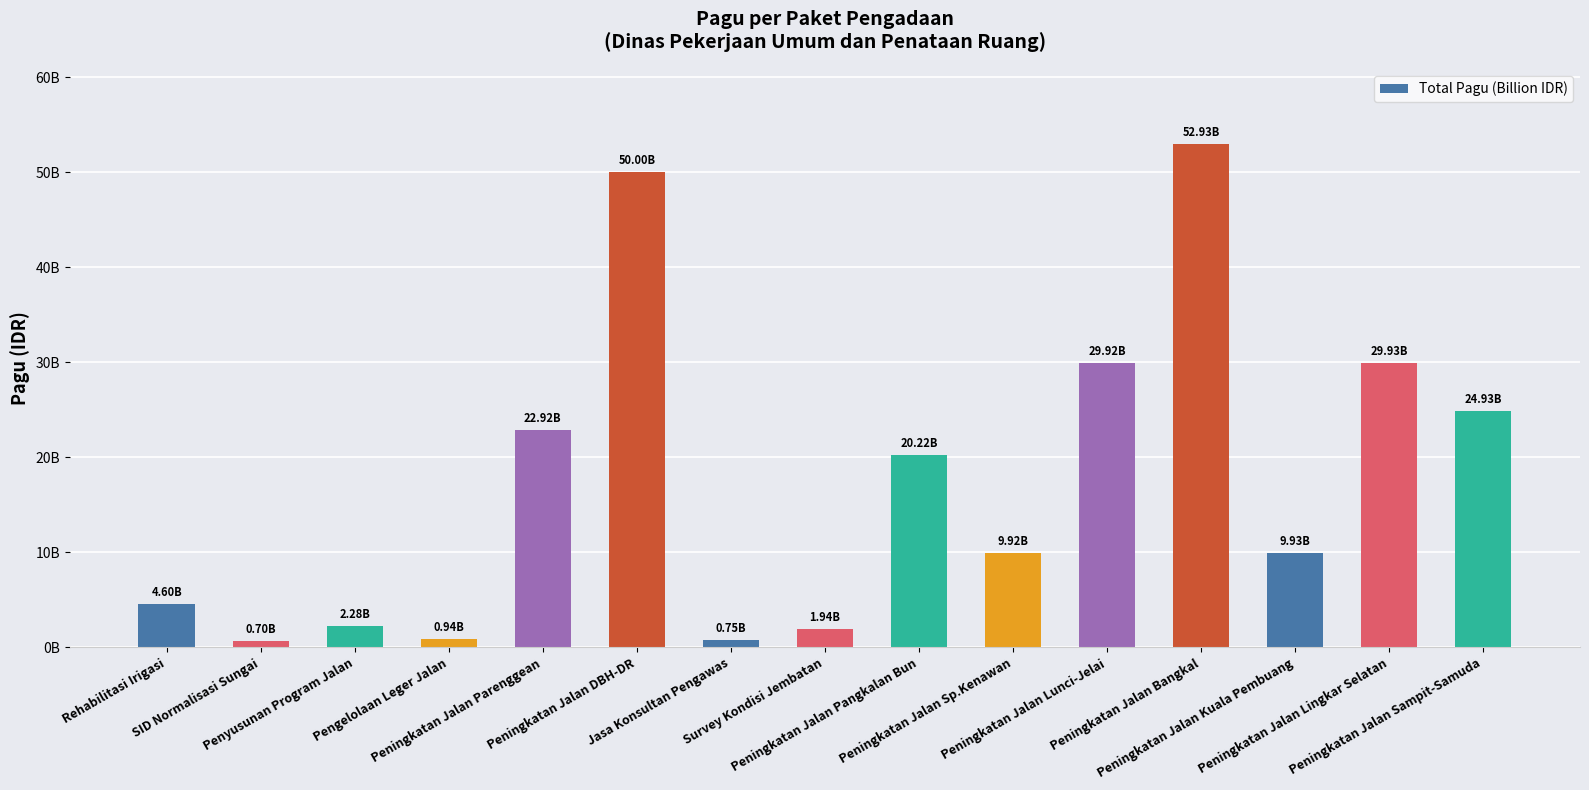

What is the smallest value displayed?

700000000